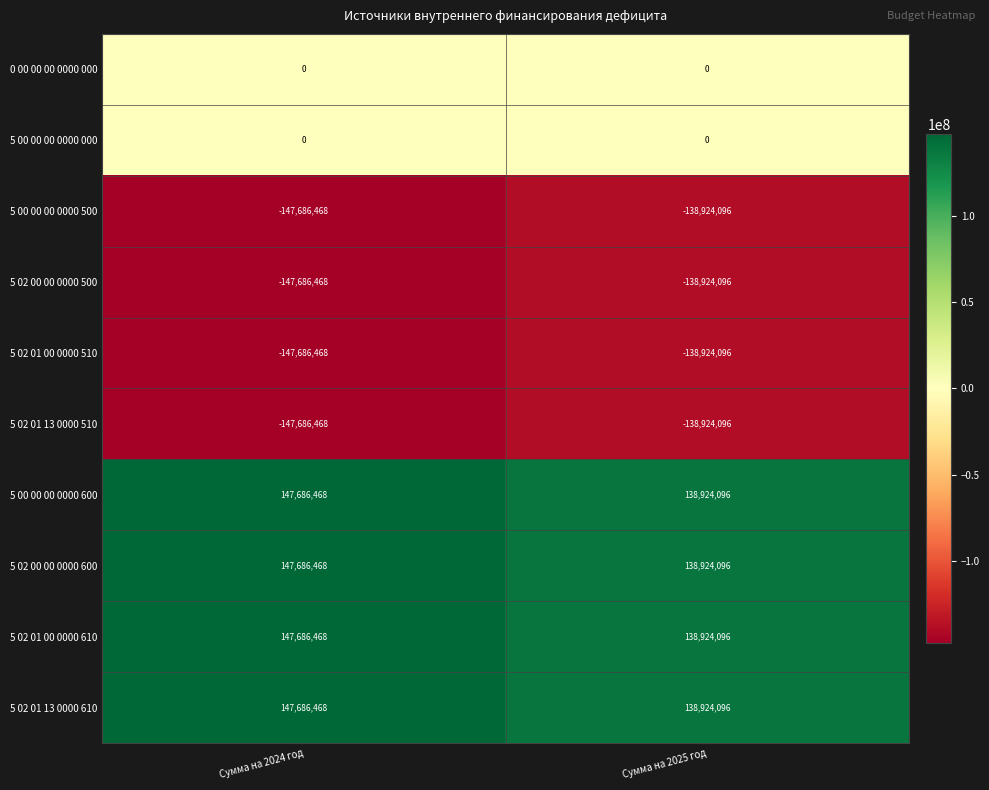

Is the value of 5 02 01 13 0000 510 at Сумма на 2025 год greater than the value of 5 02 01 00 0000 510 at Сумма на 2024 год?

Yes